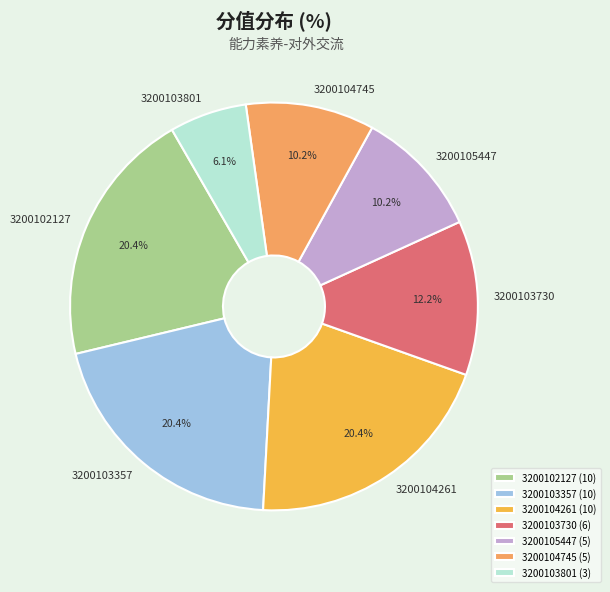

Does any single category account for the majority?

No